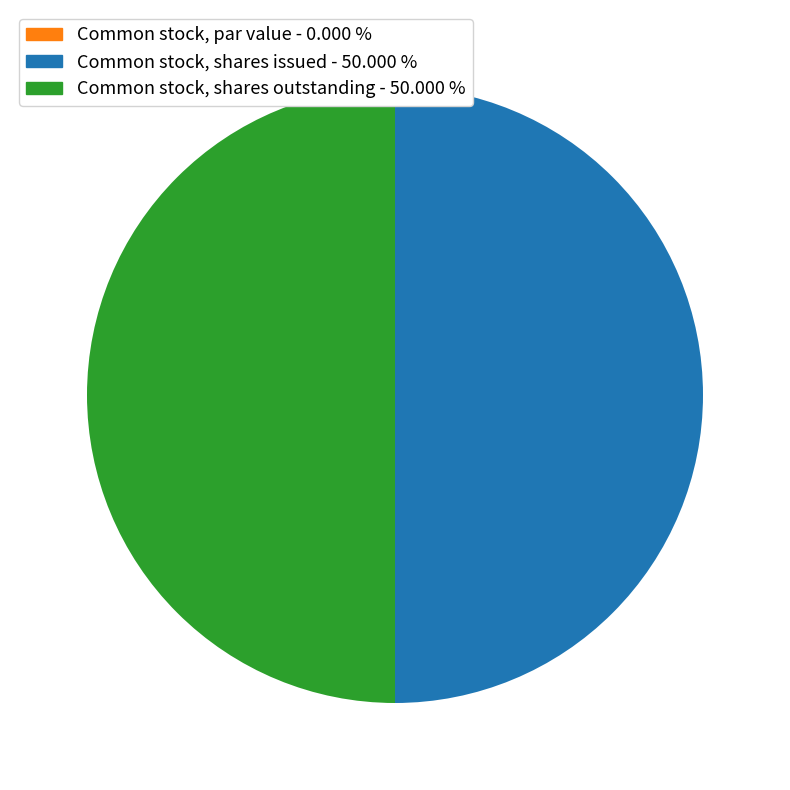

To the nearest percent, what is the difference between the Common stock, shares outstanding and Common stock, par value slice percentages?

50%